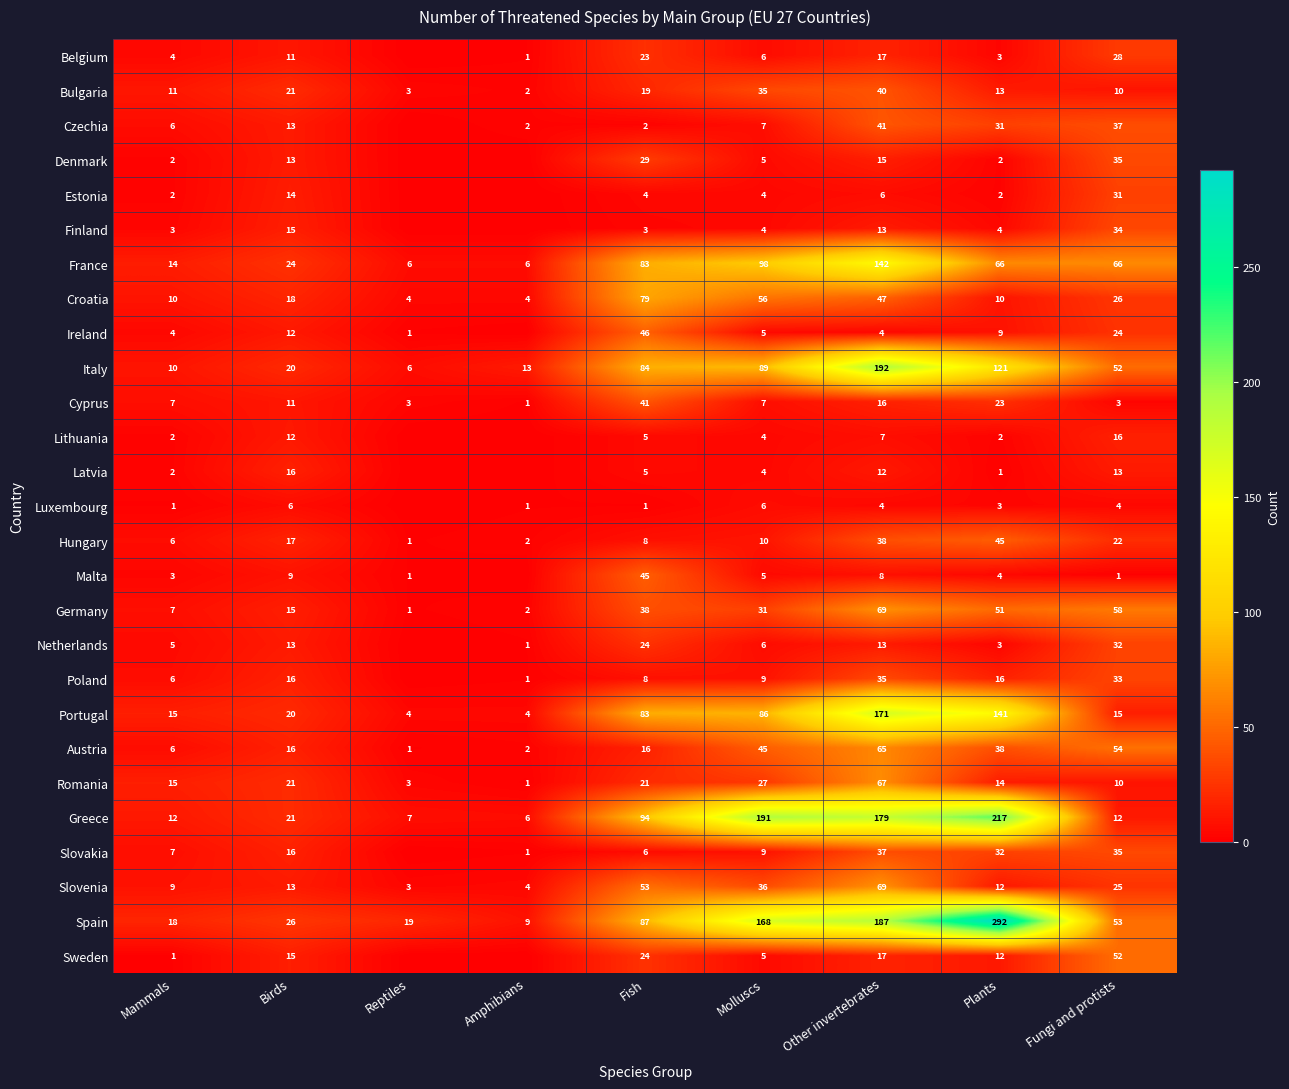

What is the sum of all Austria values?

243